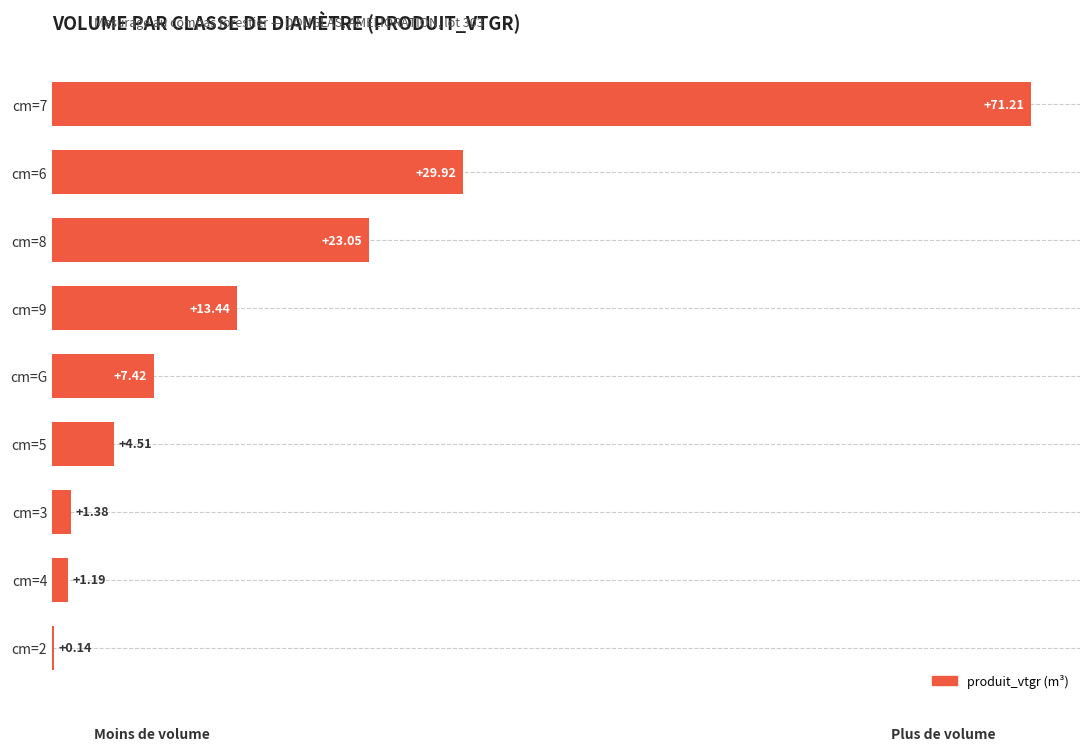

How many series are shown in this chart?

1